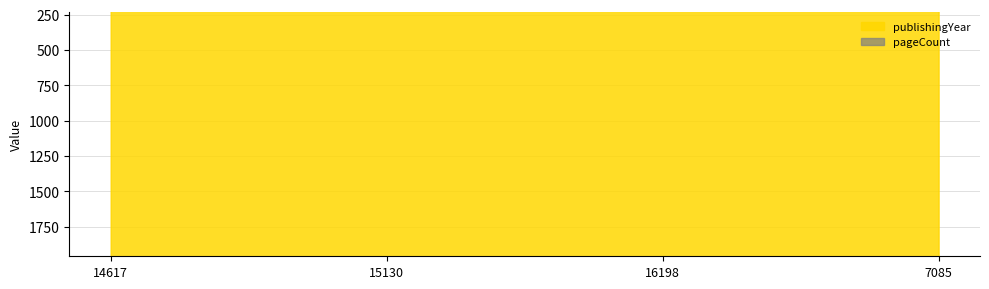

What is the change in value from 15130 to 7085?

-1